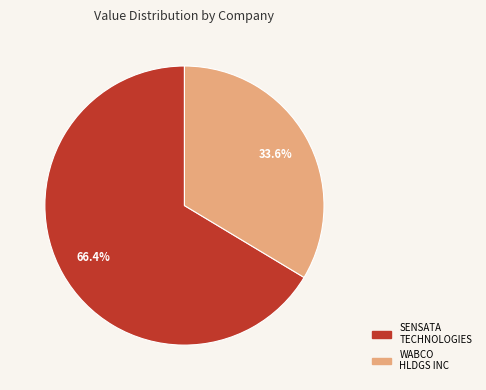

Does any single category account for the majority?

Yes